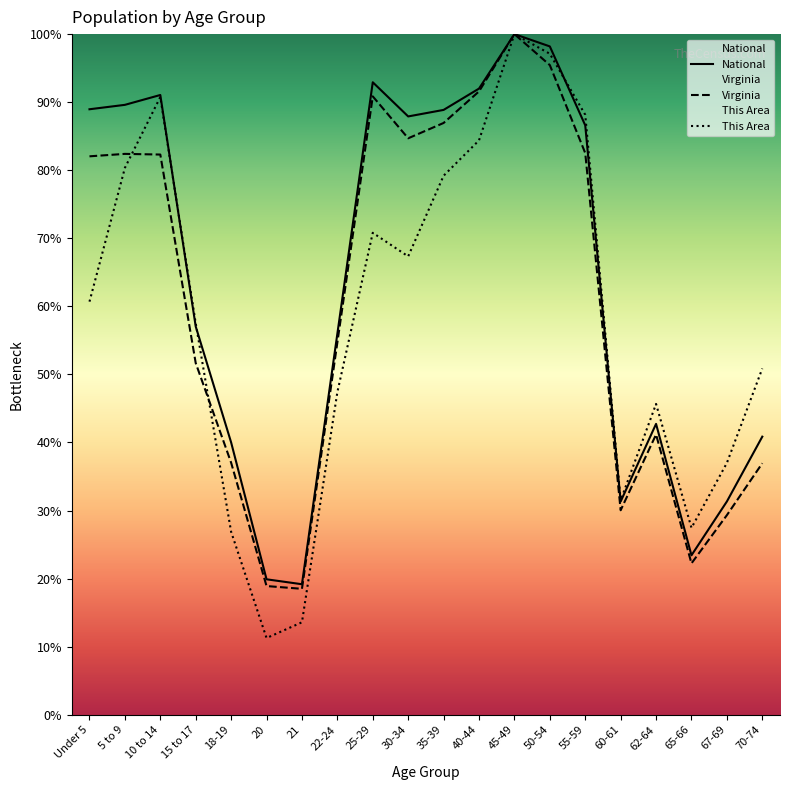

What is the total value across all series at 35-39?

255.0